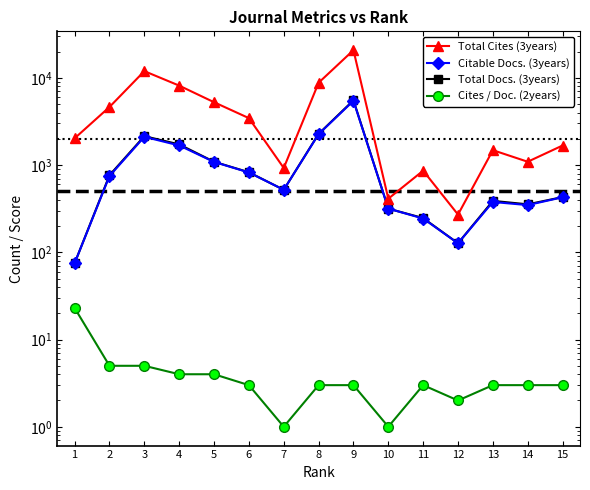

At which category is the sum across all series the highest?

9